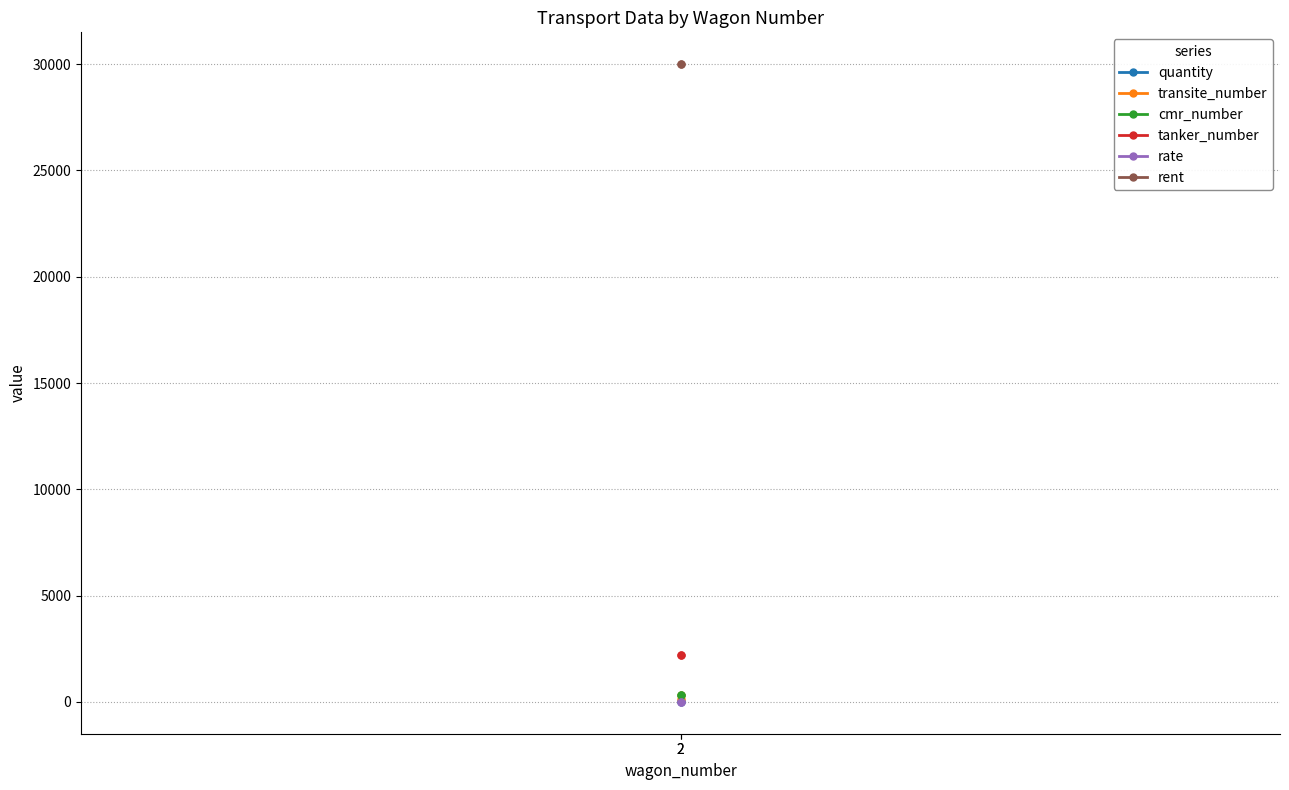

Which series changed the most between 2 and 2?

transite_number